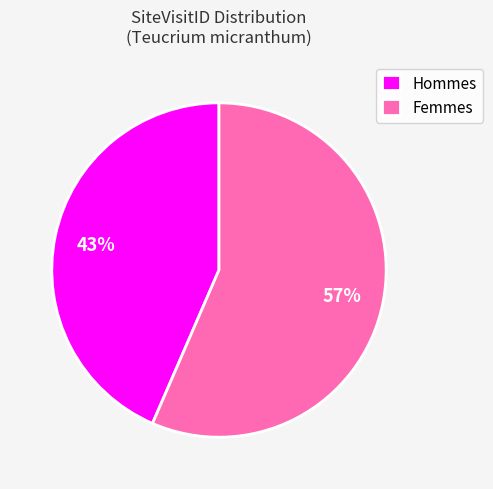

Is the sum of Hommes and Femmes greater than half?

Yes